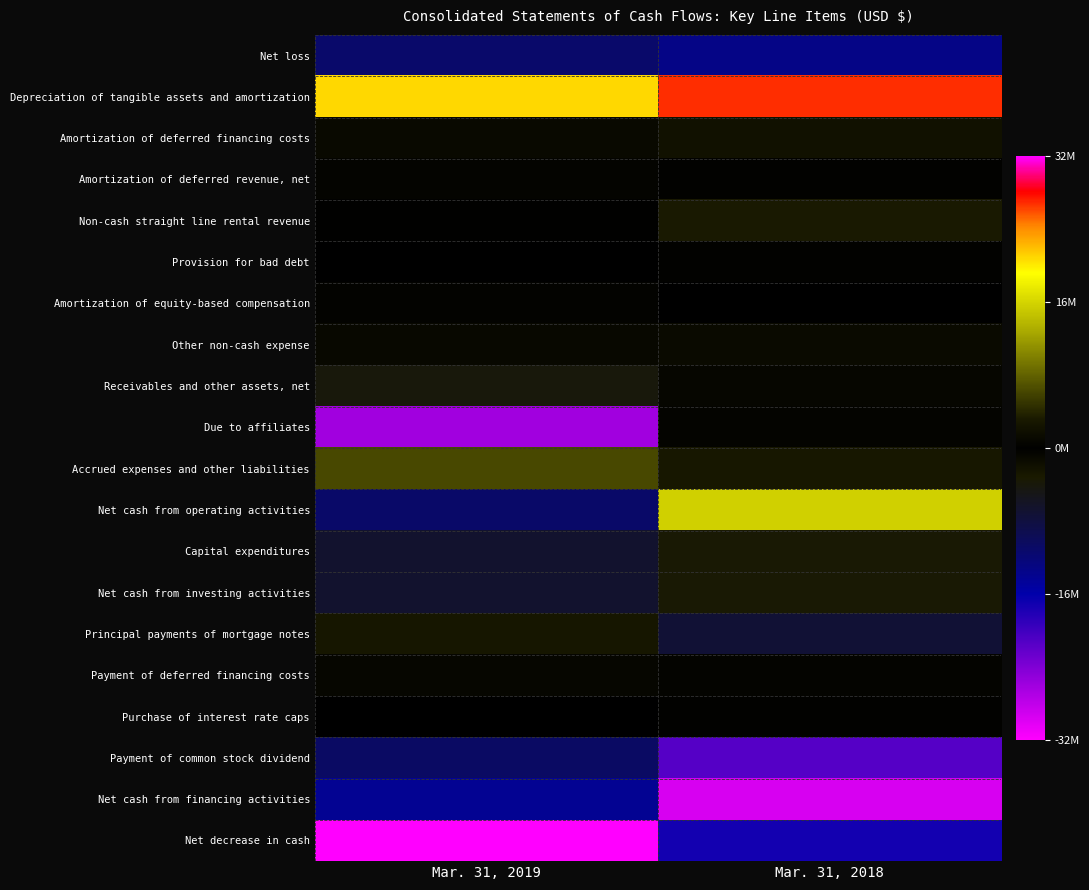

Reading left to right, extract all data points from this chart.

Net loss: Mar. 31, 2019=-11193000	Mar. 31, 2018=-13349000
Depreciation of tangible assets and amortization: Mar. 31, 2019=20787000	Mar. 31, 2018=26749000
Amortization of deferred financing costs: Mar. 31, 2019=1208000	Mar. 31, 2018=2132000
Amortization of deferred revenue, net: Mar. 31, 2019=613000	Mar. 31, 2018=331000
Non-cash straight line rental revenue: Mar. 31, 2019=-173000	Mar. 31, 2018=-3326000
Provision for bad debt: Mar. 31, 2019=0	Mar. 31, 2018=345000
Amortization of equity-based compensation: Mar. 31, 2019=449000	Mar. 31, 2018=0
Other non-cash expense: Mar. 31, 2019=1058000	Mar. 31, 2018=1322000
Receivables and other assets, net: Mar. 31, 2019=-4099000	Mar. 31, 2018=-796000
Due to affiliates: Mar. 31, 2019=-25995000	Mar. 31, 2018=-593000
Accrued expenses and other liabilities: Mar. 31, 2019=6250000	Mar. 31, 2018=2915000
Net cash from operating activities: Mar. 31, 2019=-11095000	Mar. 31, 2018=15730000
Capital expenditures: Mar. 31, 2019=-6647000	Mar. 31, 2018=-3561000
Net cash from investing activities: Mar. 31, 2019=-6647000	Mar. 31, 2018=-3561000
Principal payments of mortgage notes: Mar. 31, 2019=-2766000	Mar. 31, 2018=-7159000
Payment of deferred financing costs: Mar. 31, 2019=-753000	Mar. 31, 2018=-587000
Purchase of interest rate caps: Mar. 31, 2019=-35000	Mar. 31, 2018=-280000
Payment of common stock dividend: Mar. 31, 2019=-10687000	Mar. 31, 2018=-21359000
Net cash from financing activities: Mar. 31, 2019=-14241000	Mar. 31, 2018=-29385000
Net decrease in cash: Mar. 31, 2019=-31983000	Mar. 31, 2018=-17216000